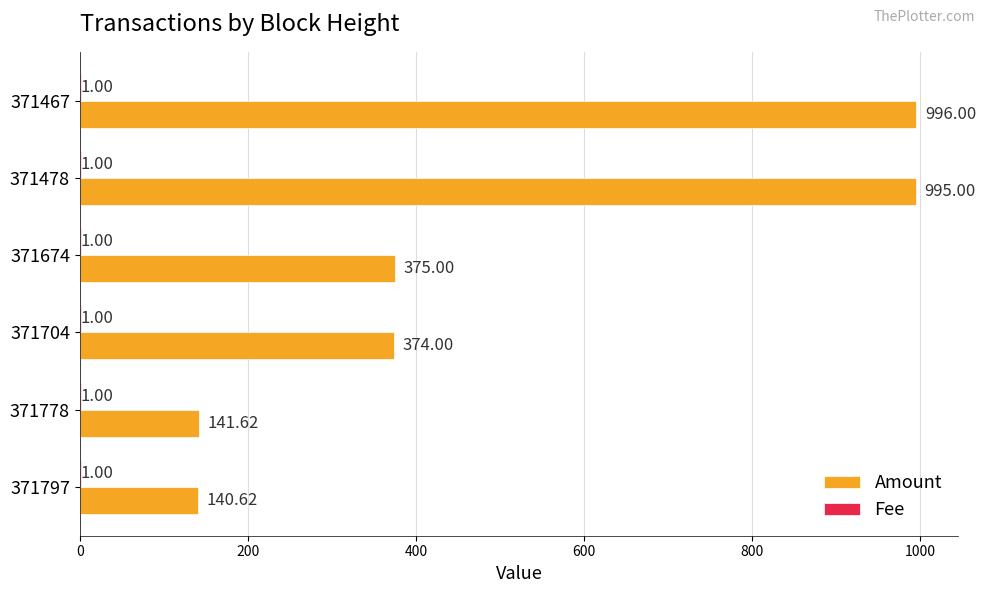

Which series has the largest total across all categories?

Amount